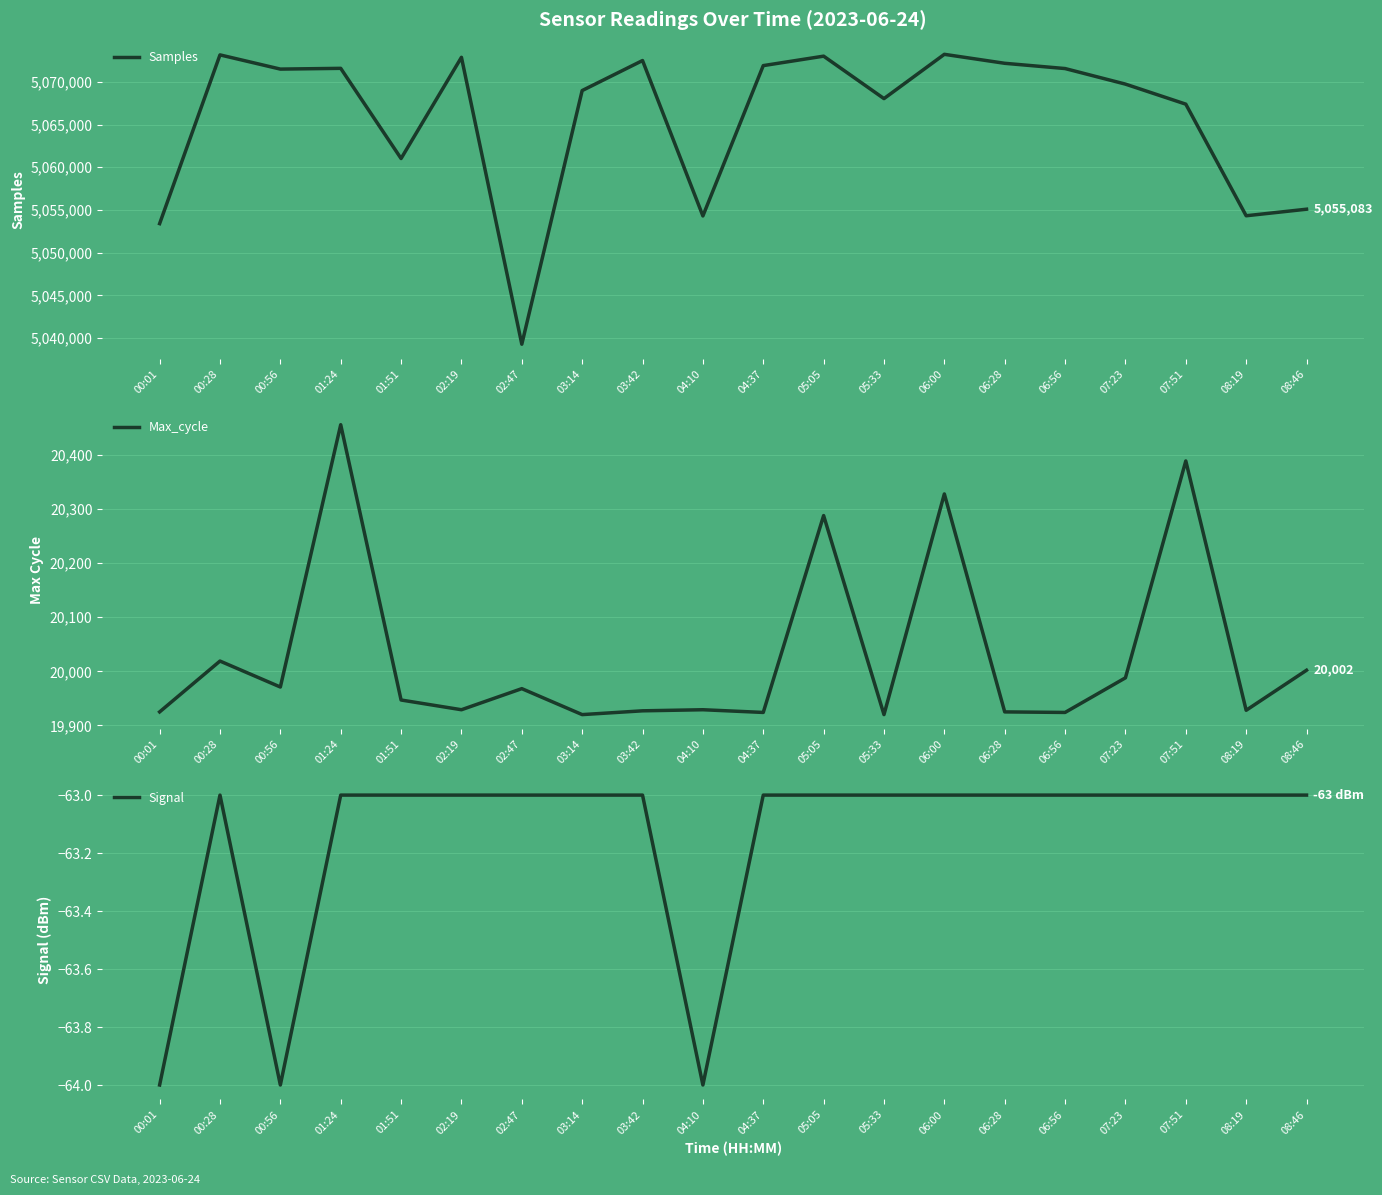

List the labels in order of Signal value, smallest first.

00:01, 00:56, 04:10, 00:28, 01:24, 01:51, 02:19, 02:47, 03:14, 03:42, 04:37, 05:05, 05:33, 06:00, 06:28, 06:56, 07:23, 07:51, 08:19, 08:46